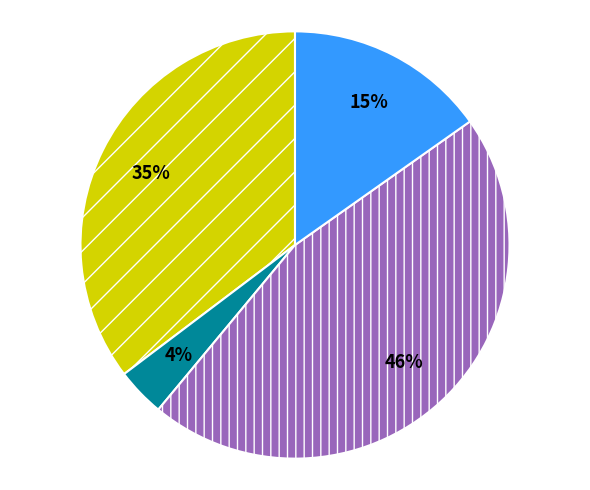

Is there any slice that represents more than half of the pie?

No